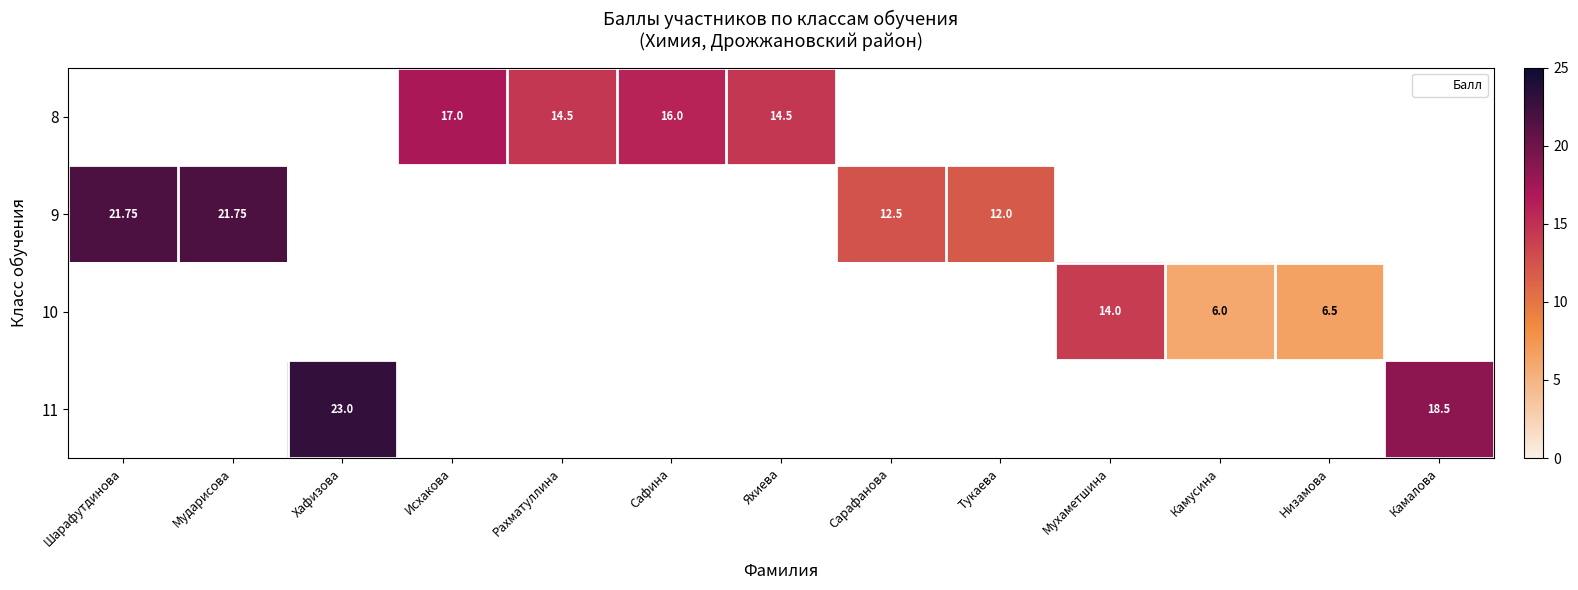

Is the value of 8 at Тукаева greater than the value of 11 at Исхакова?

No